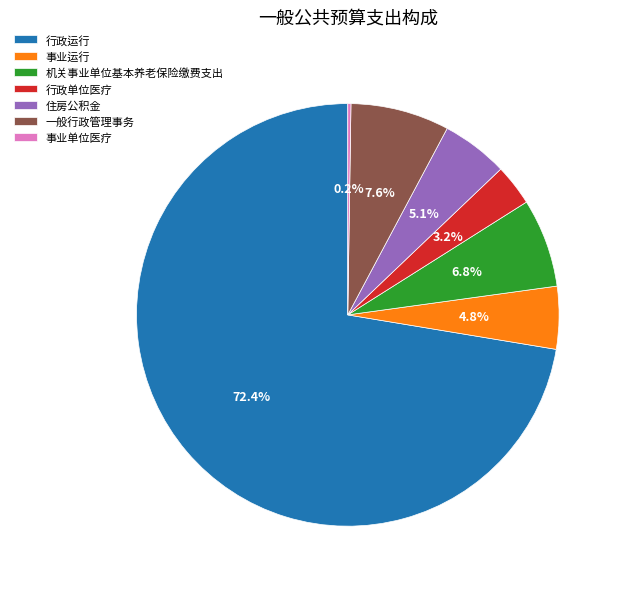

What percentage is the 一般行政管理事务 slice, to the nearest percent?

8%